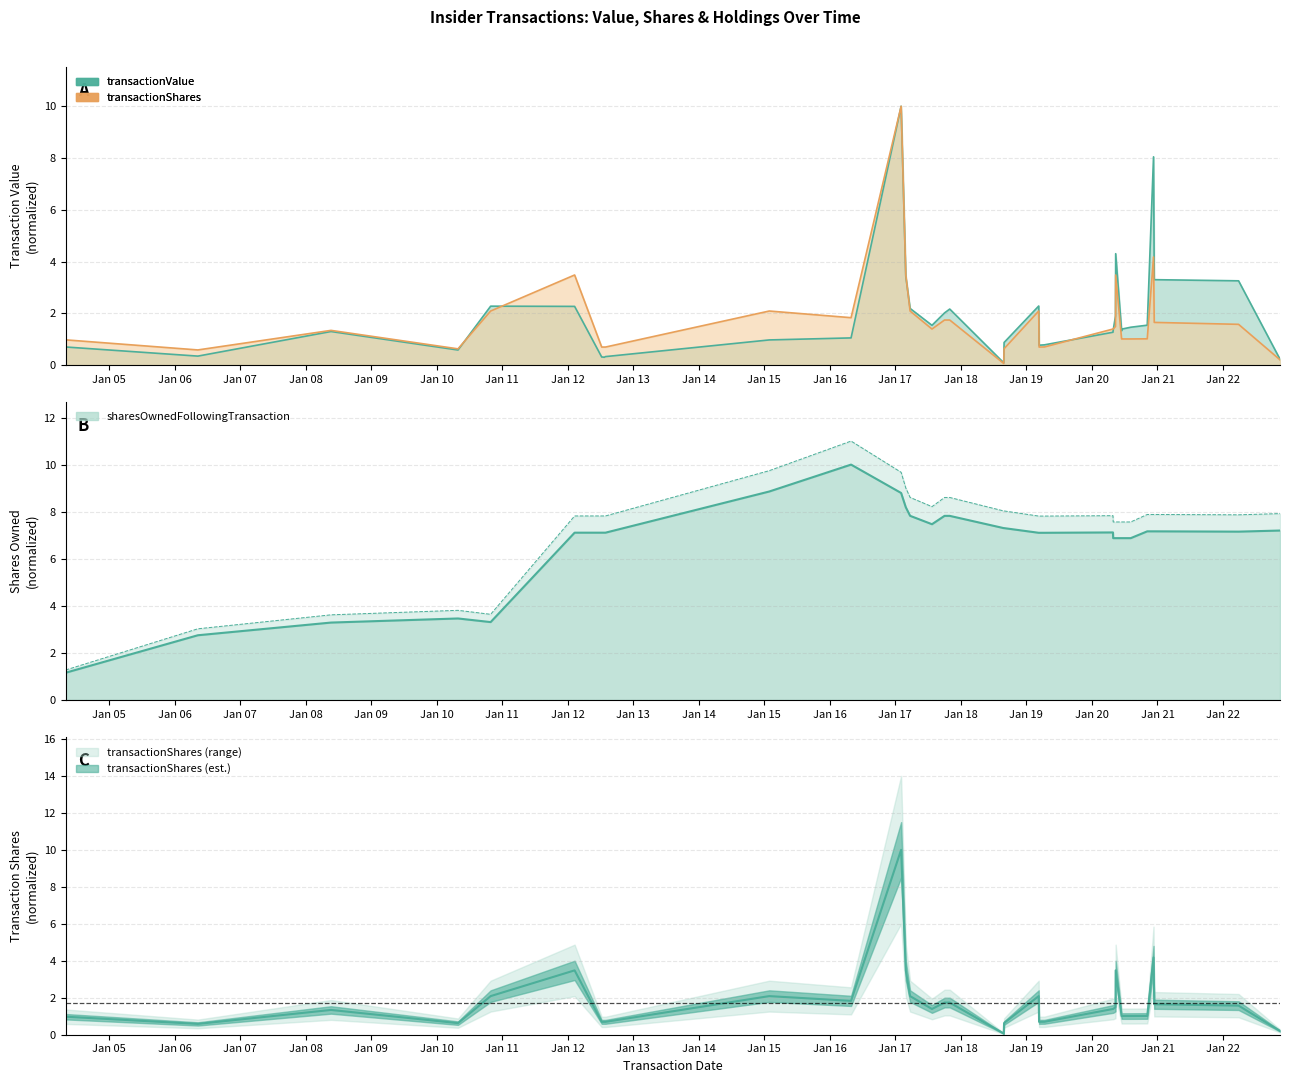

List the series in order of their peak value, highest first.

transactionValue, transactionShares, sharesOwnedFollowingTransaction